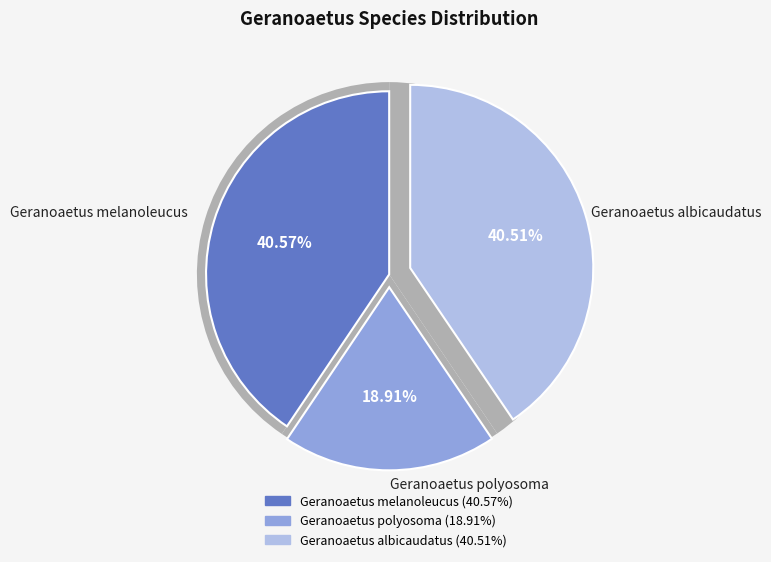

To the nearest percent, what is the combined percentage of Geranoaetus polyosoma and Geranoaetus melanoleucus?

59%